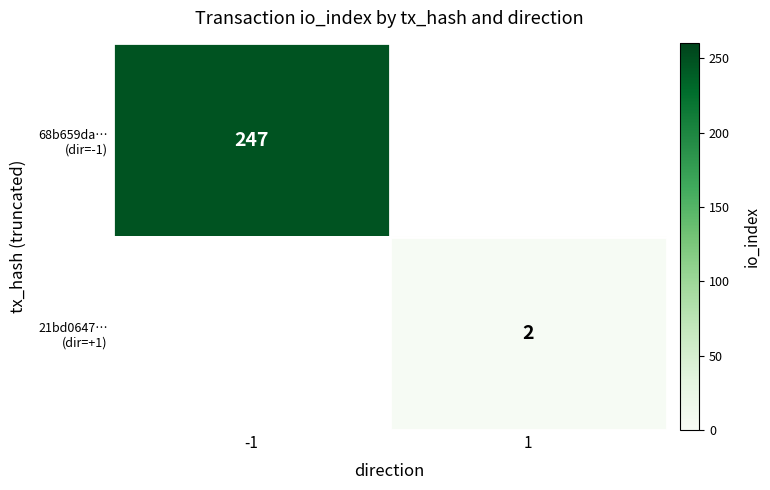

True or false: 68b659da… (dir=-1) has a value of 96.9 at -1.

False